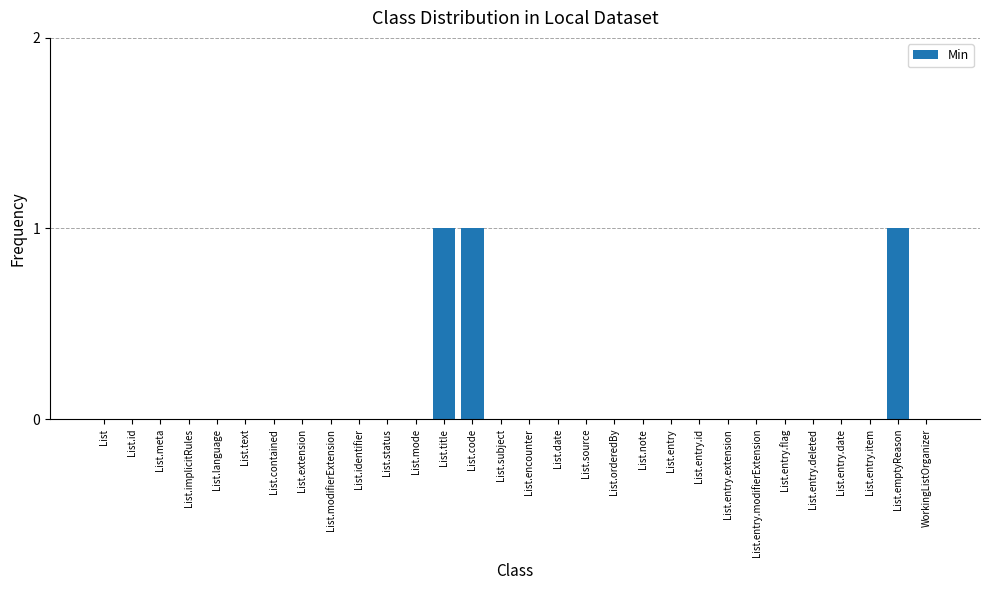

How many categories are shown in the chart?

30